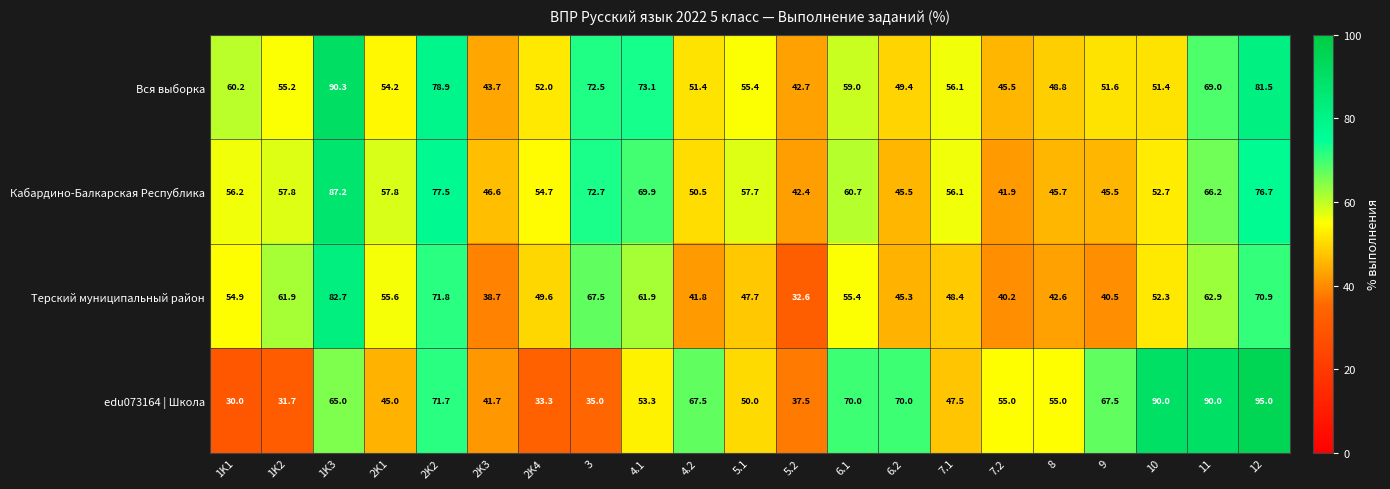

Which series has the widest spread of values?

edu073164 | Школа